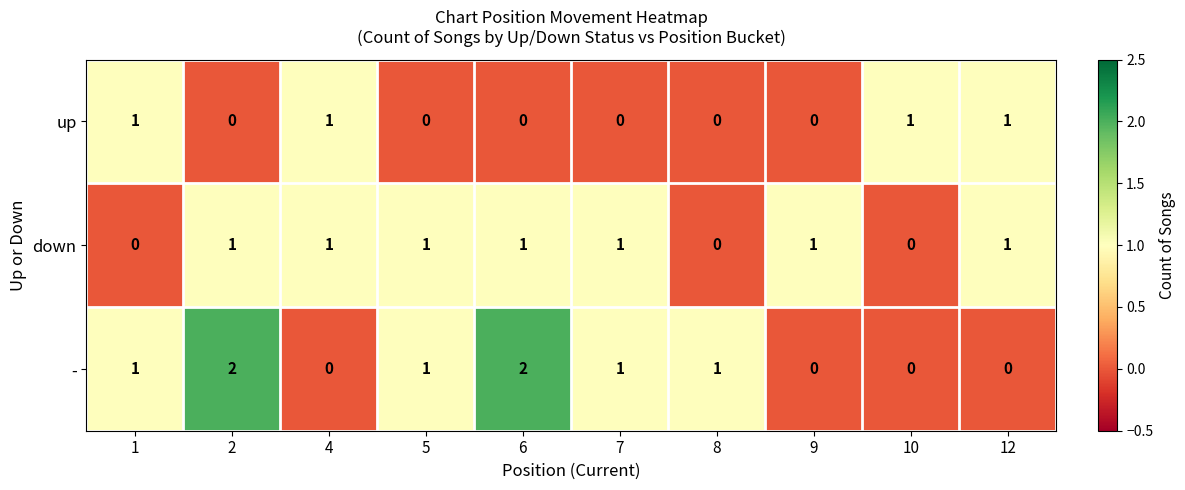

What is the sum of all down values?

7